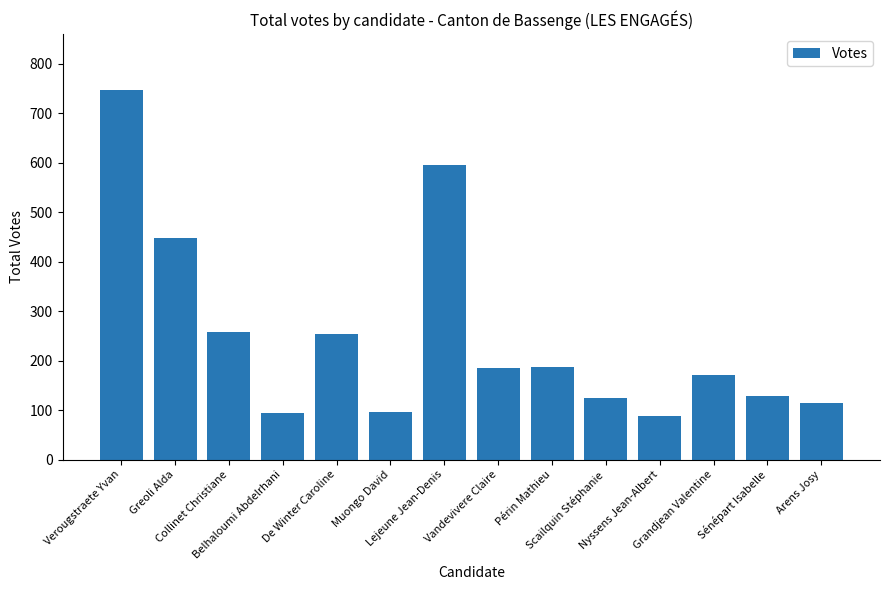

What is the average value?

250